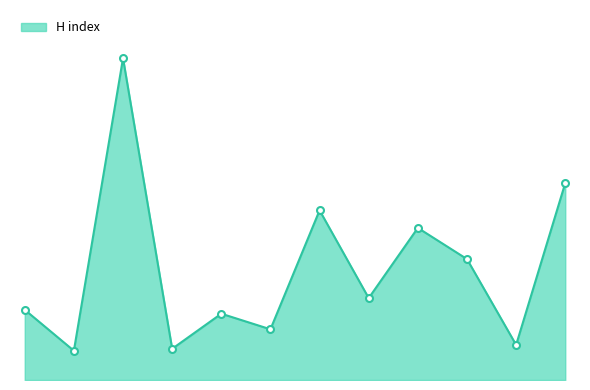

Does the chart display data point markers on the line(s)?

No